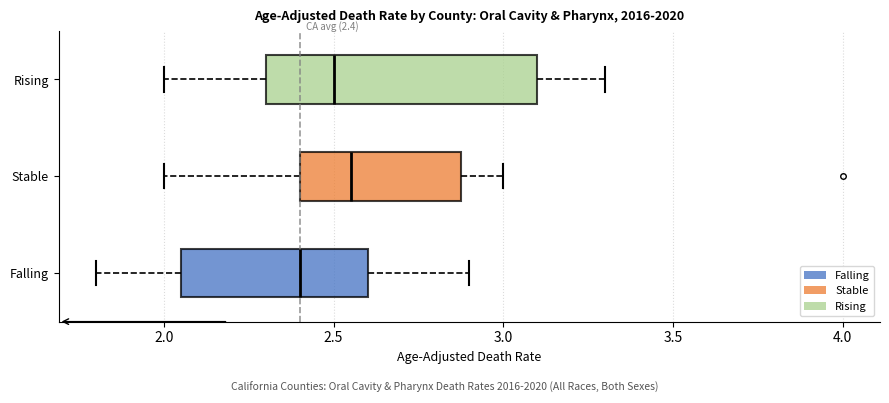

Which box is the widest, from its left edge to its right edge?

Rising